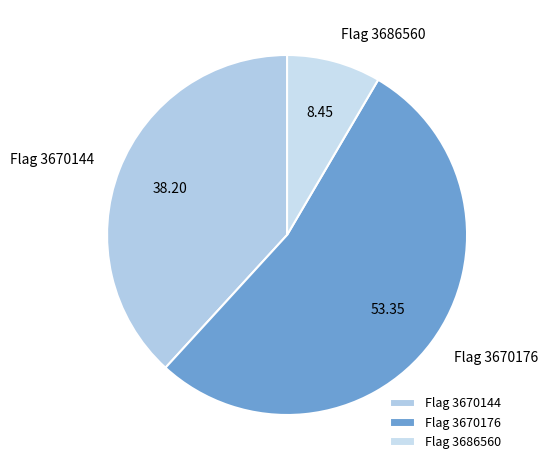

Is there a majority slice in this chart?

Yes